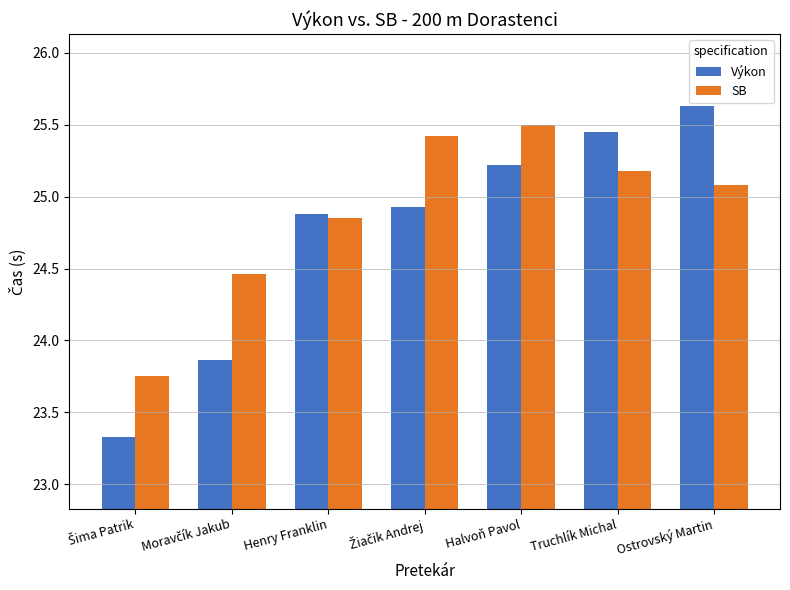

Rank the series by their average value, from lowest to highest.

Výkon, SB